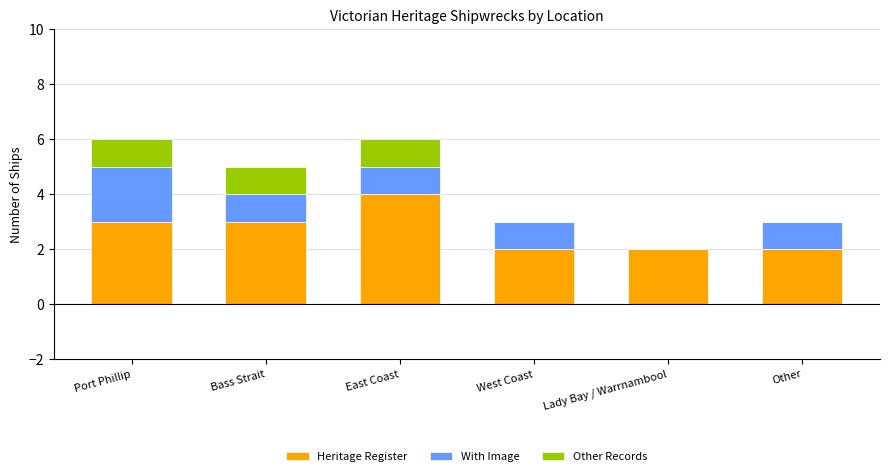

How many series are shown in this chart?

3